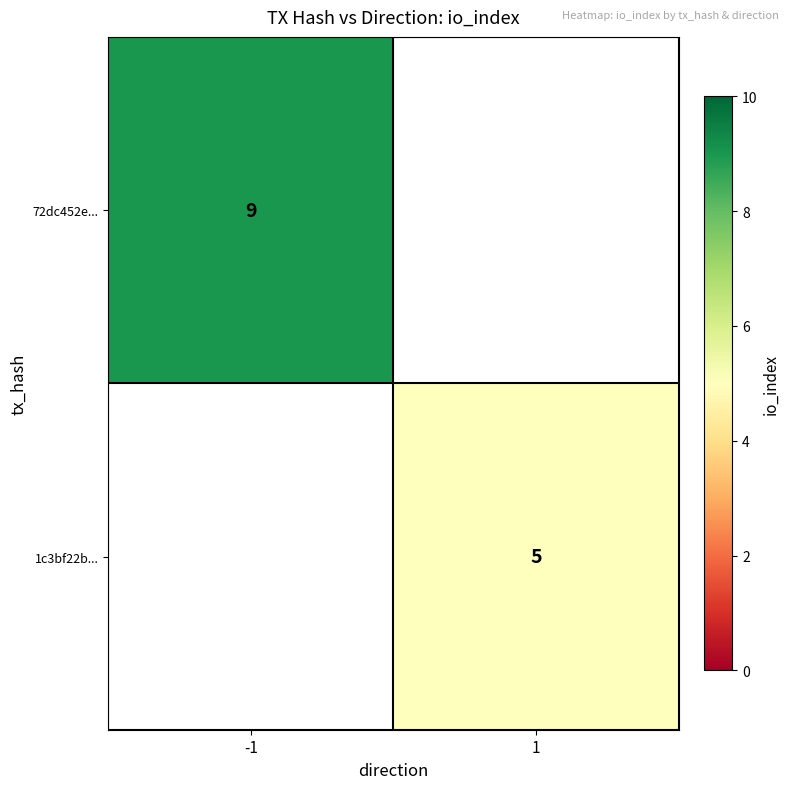

Is it true that 1c3bf22b... equals 5 at 1?

True